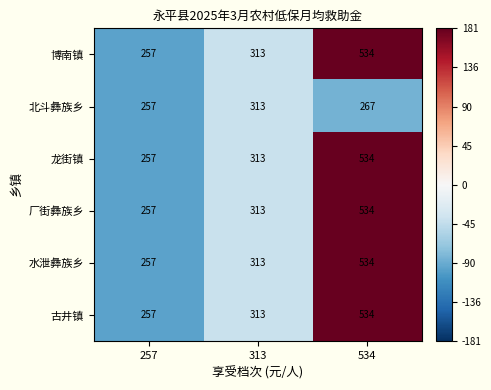

Reading left to right, list all the values displayed in this chart.

博南镇: 257=257	313=313	534=534
北斗彝族乡: 257=257	313=313	534=267
龙街镇: 257=257	313=313	534=534
厂街彝族乡: 257=257	313=313	534=534
水泄彝族乡: 257=257	313=313	534=534
古井镇: 257=257	313=313	534=534